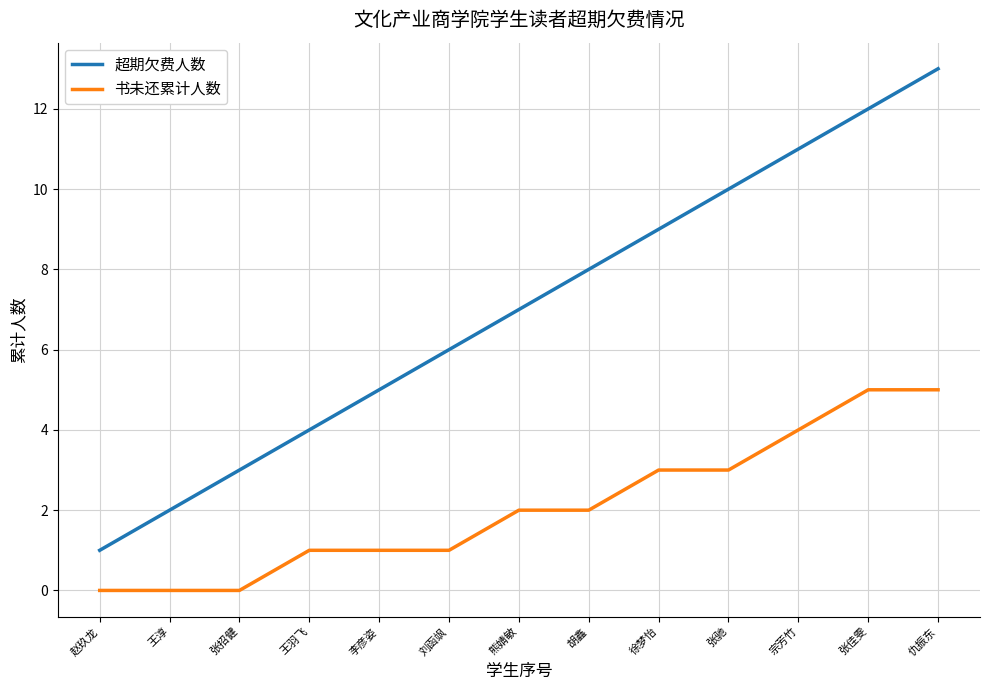

True or false: 超期欠费人数 has more than 0 points higher than both neighbors.

False